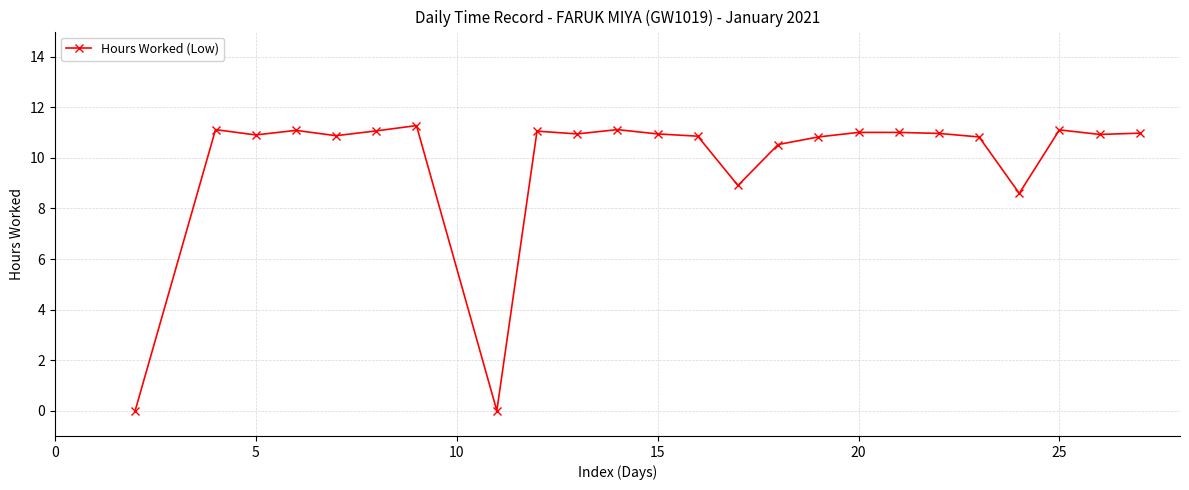

What is the difference between the maximum and second lowest values?

11.3